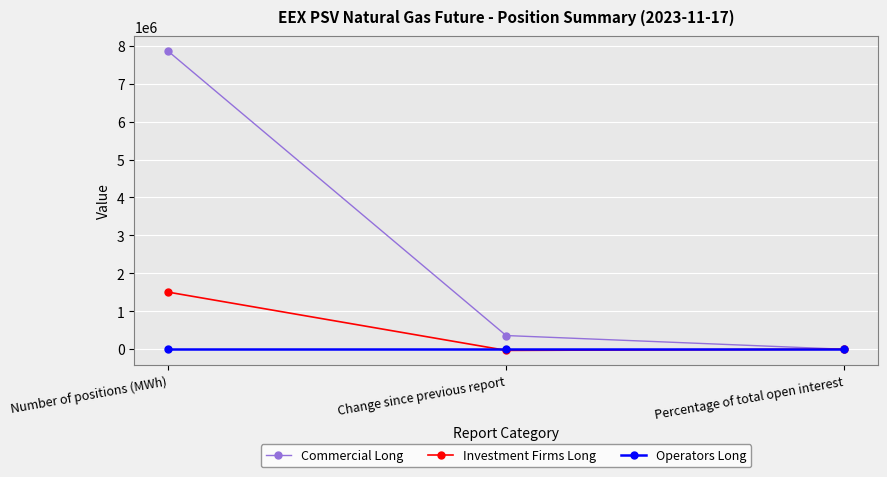

At which label does Investment Firms Long reach its peak?

Number of positions (MWh)